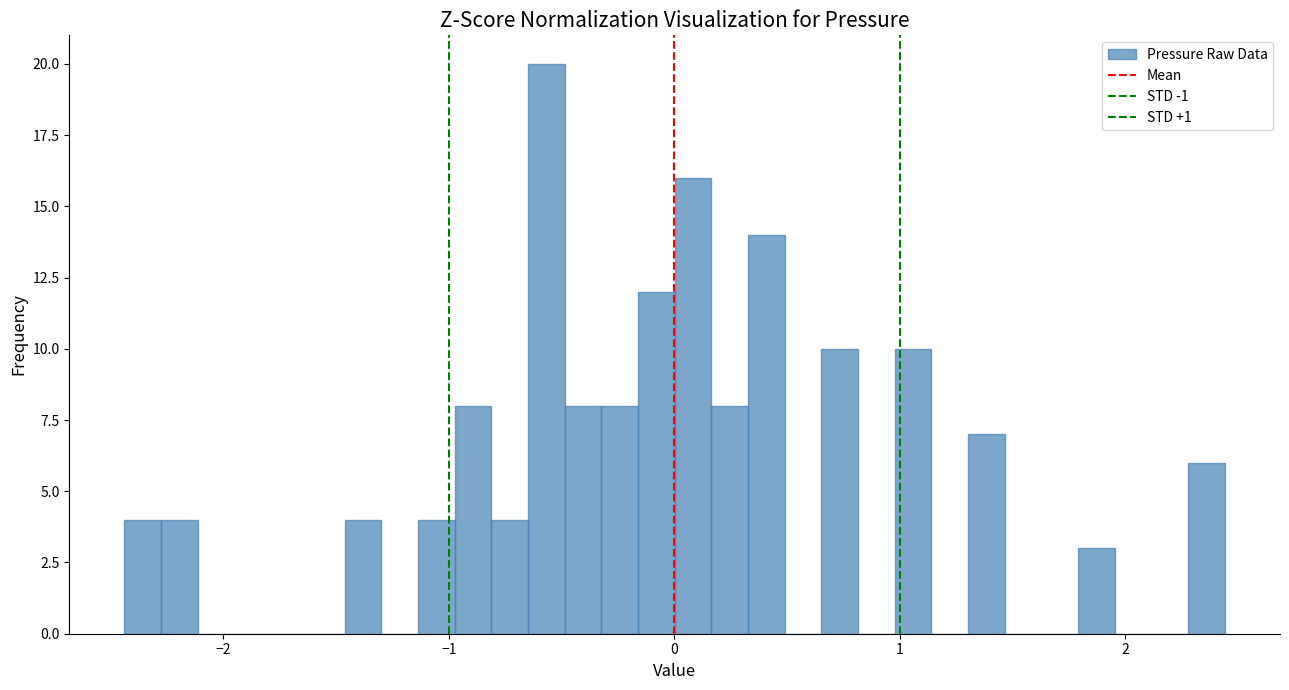

Read against the x-axis, roughly where is the centre of the tallest bar?

-0.6